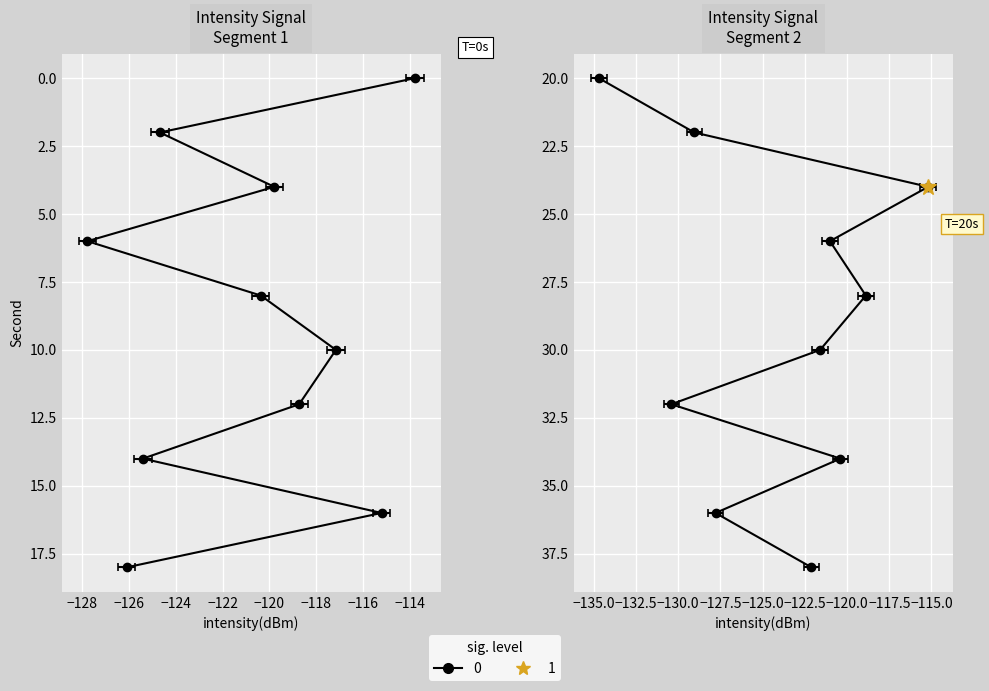

What is the difference between the second highest and second lowest values?

15.2